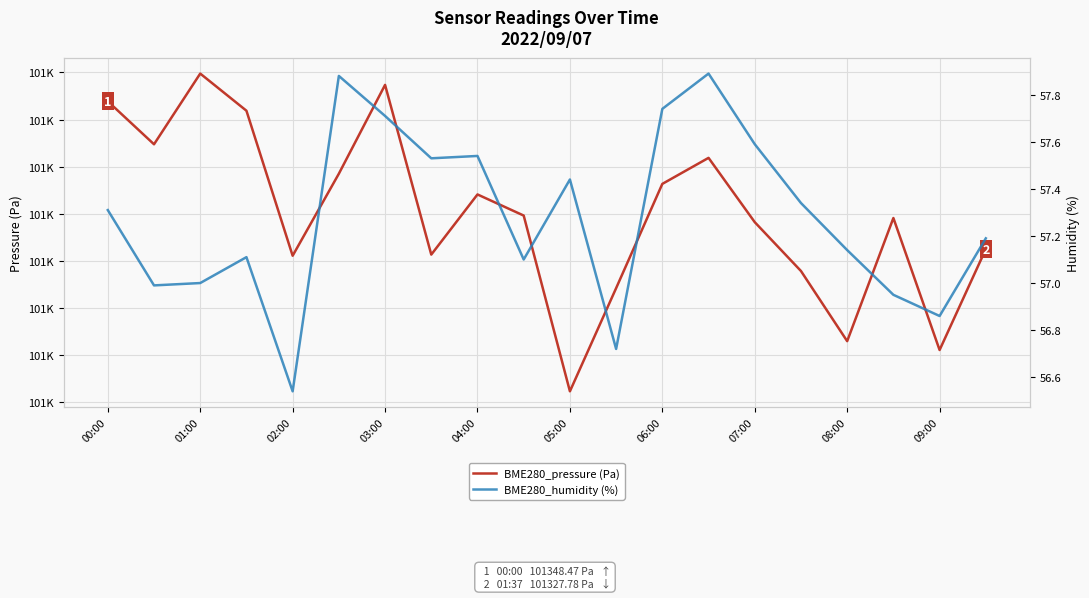

Is the value of BME280_pressure (Pa) at 06:00 greater than the value of BME280_humidity (%) at 04:00?

Yes